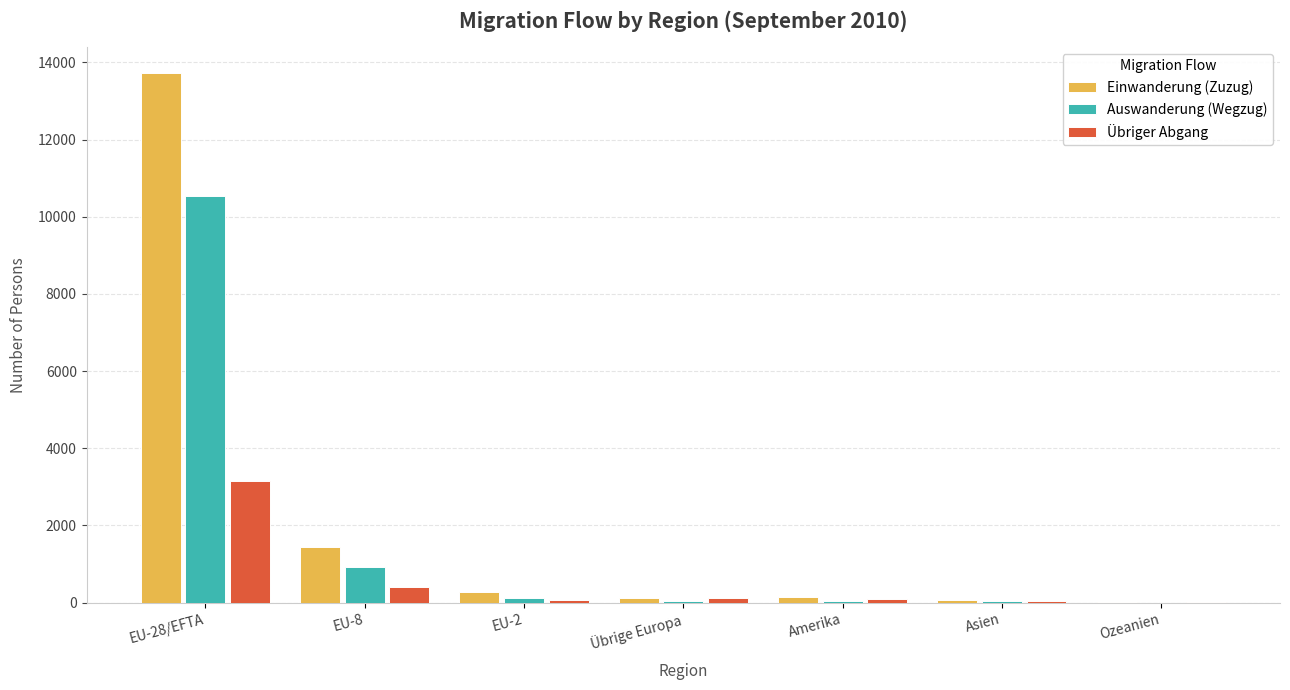

What is the sum of all Einwanderung (Zuzug) values?

15782